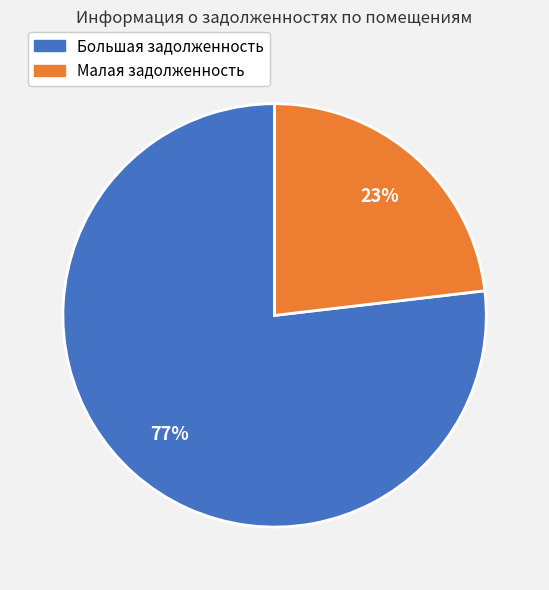

Count the number of slices in the pie.

2